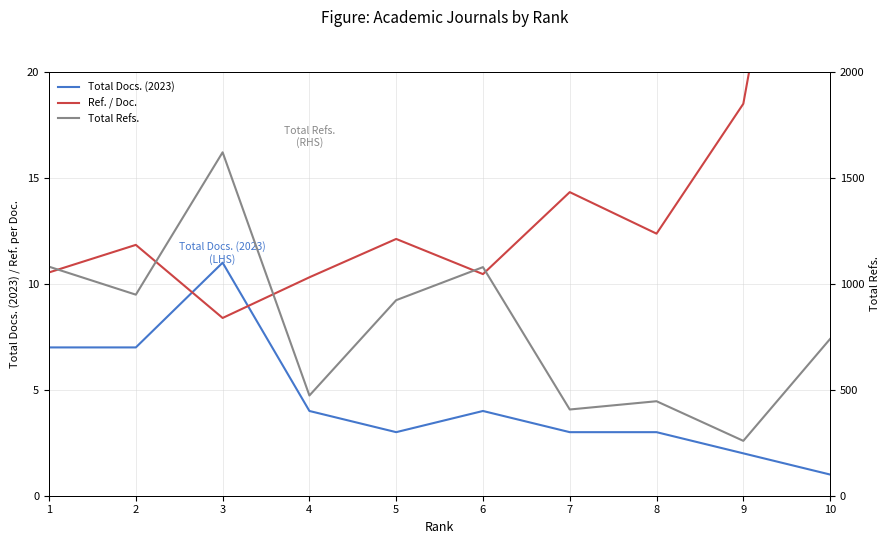

How many data points in Ref. / Doc. are less than 12?

5